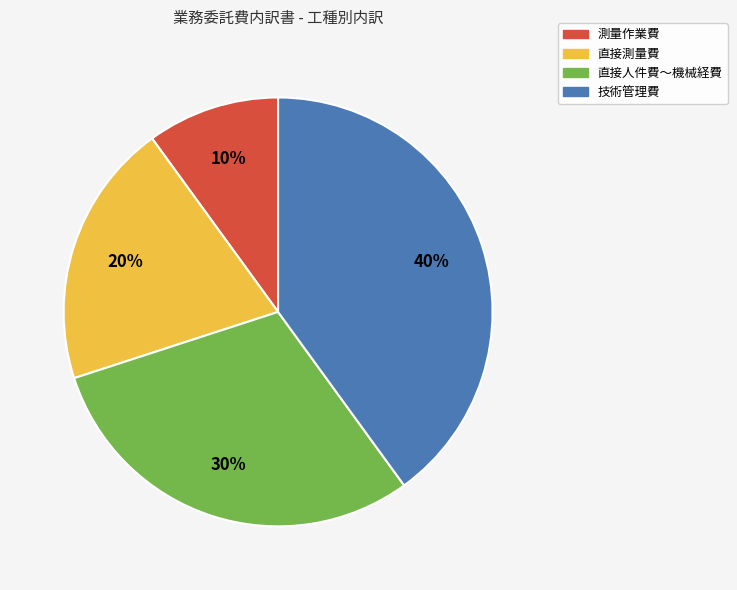

To the nearest percent, what is the average slice percentage?

25%